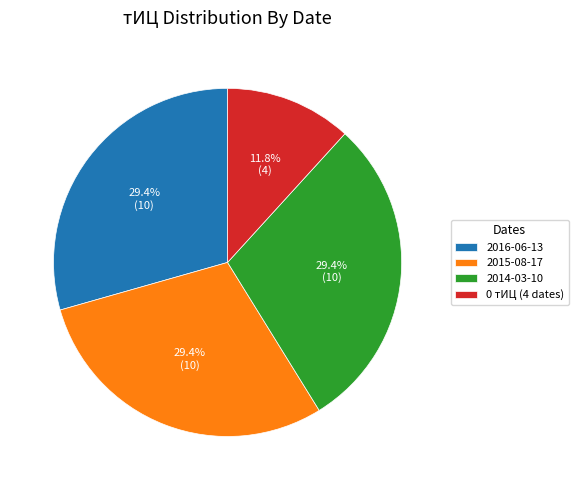

Is 2015-08-17 the majority of the pie?

No